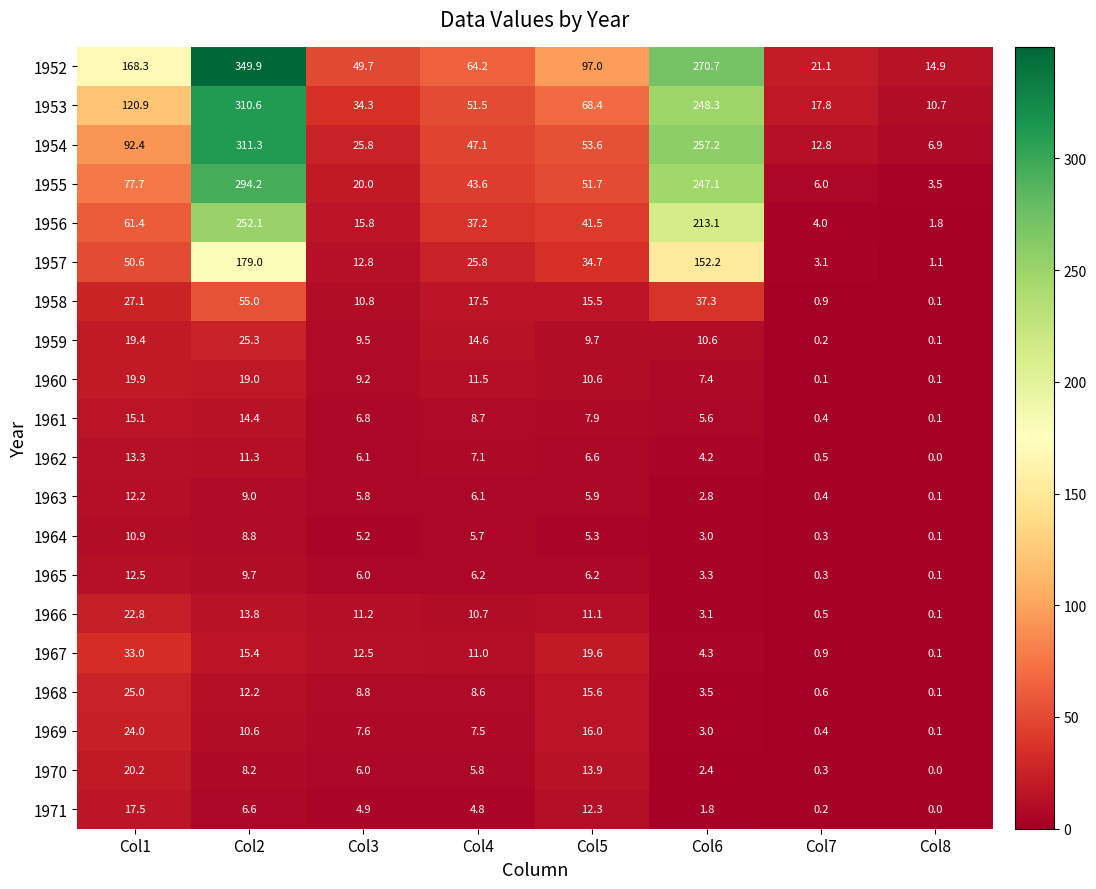

What is the difference between the highest and lowest values at Col6?

268.9